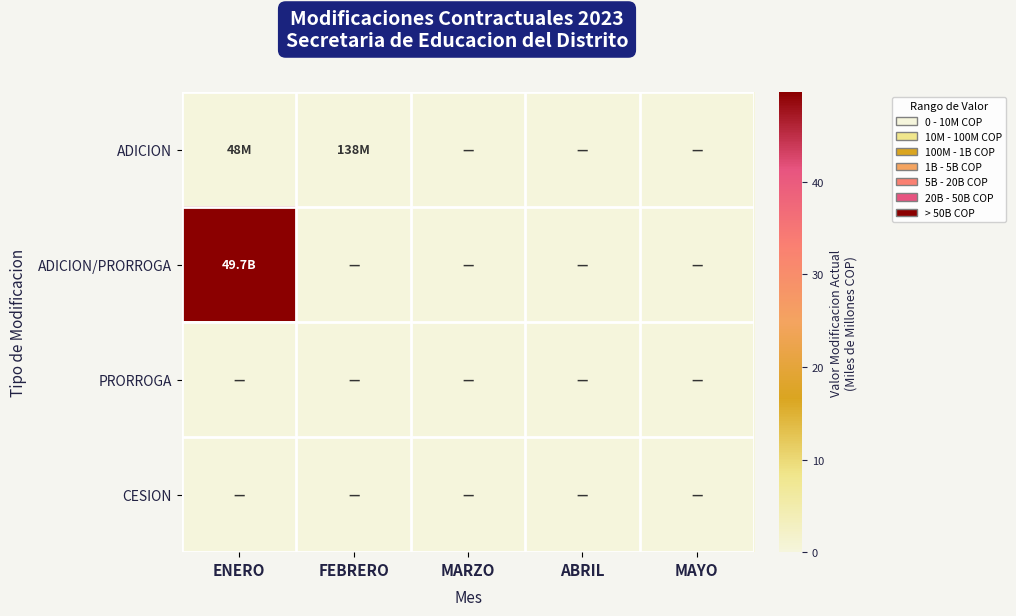

Reading left to right, transcribe all the data shown in this chart.

ADICION: ENERO=0.0	FEBRERO=0.1	MARZO=0.0	ABRIL=0.0	MAYO=0.0
ADICION/PRORROGA: ENERO=49.7	FEBRERO=0.0	MARZO=0.0	ABRIL=0.0	MAYO=0.0
PRORROGA: ENERO=0.0	FEBRERO=0.0	MARZO=0.0	ABRIL=0.0	MAYO=0.0
CESION: ENERO=0.0	FEBRERO=0.0	MARZO=0.0	ABRIL=0.0	MAYO=0.0